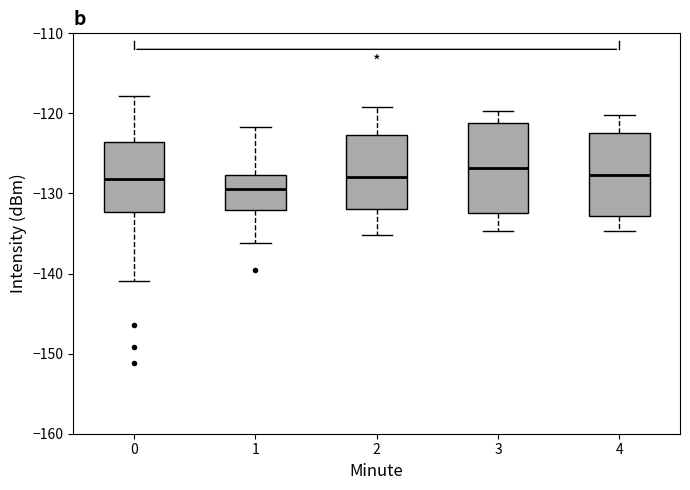

Reading left to right, transcribe this box plot: for each box, give where its median line is, the range the box spans, and where its two whiskers end, as read against the y-axis. The values are not printed on the chart, so give them approximately, as read against the axis.

0: median -128, box -132 to -124, whiskers -141 to -118
1: median -129, box -132 to -128, whiskers -136 to -122
2: median -128, box -132 to -123, whiskers -135 to -119
3: median -127, box -132 to -121, whiskers -135 to -120
4: median -128, box -133 to -122, whiskers -135 to -120